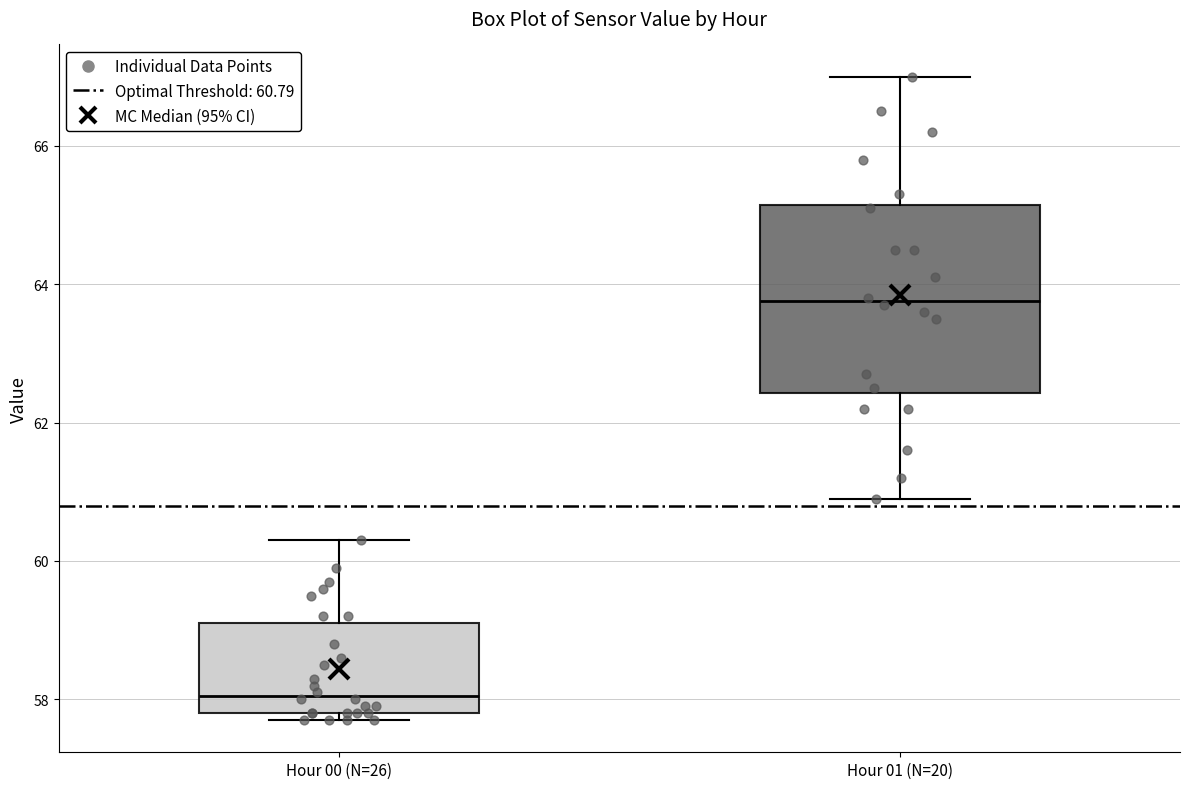

Which box's median line is the lowest?

Hour 00 (N=26)